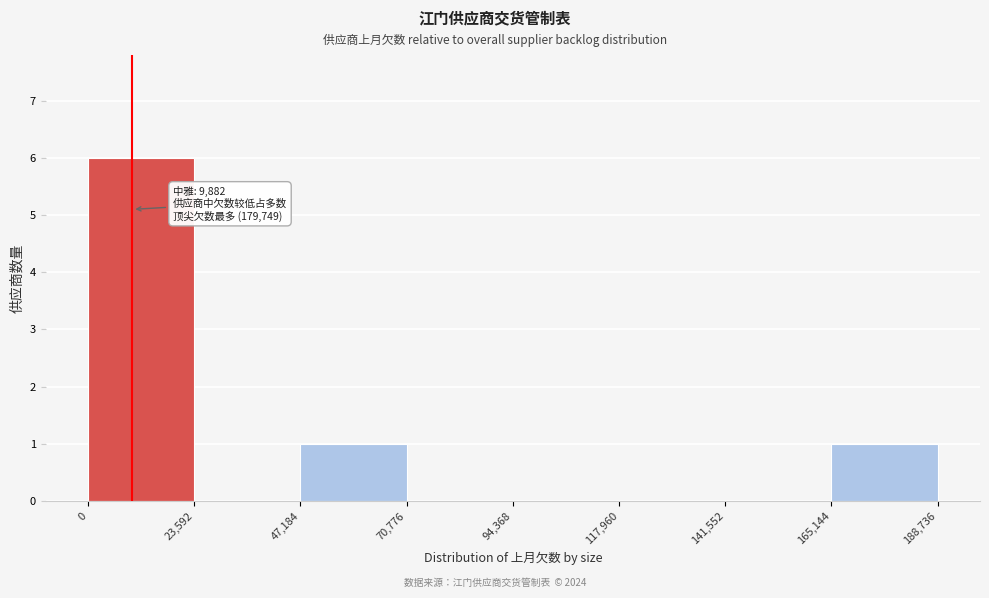

Which range on the x-axis has the tallest bar?

0 to 23,592